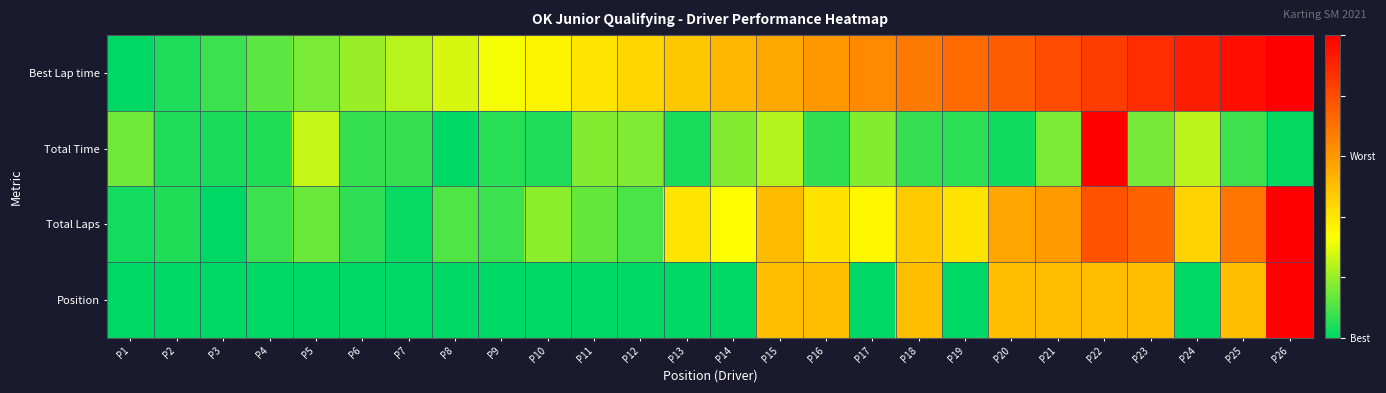

At which category is the sum across all series the highest?

P22